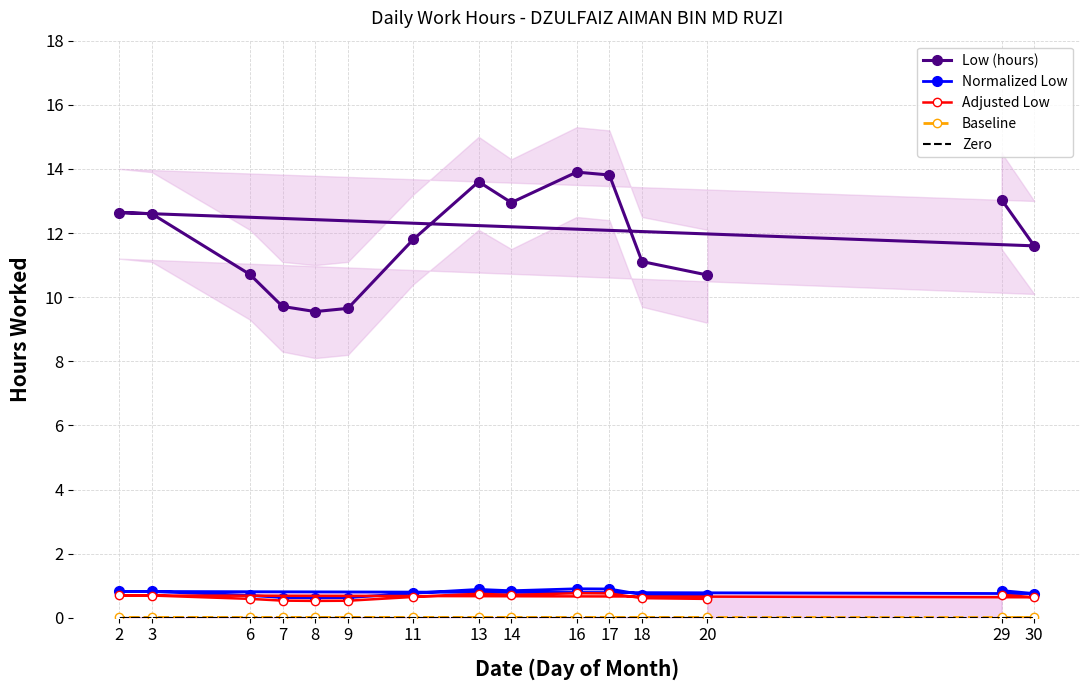

What is the sum of the Normalized Low values at 20 and 9?

1.3